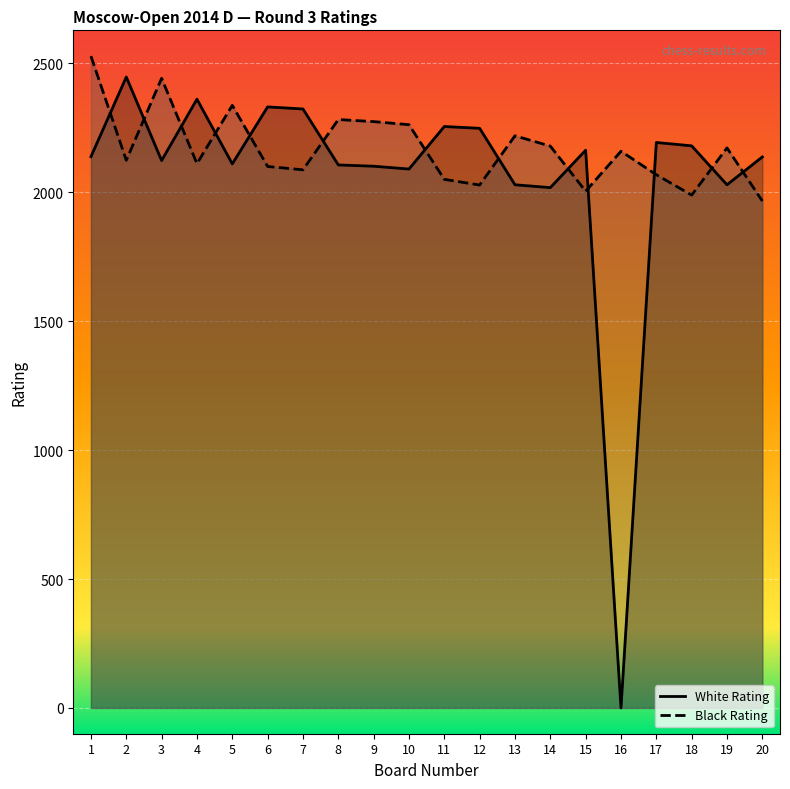

How many interior local valleys does the White Rating series have?

6